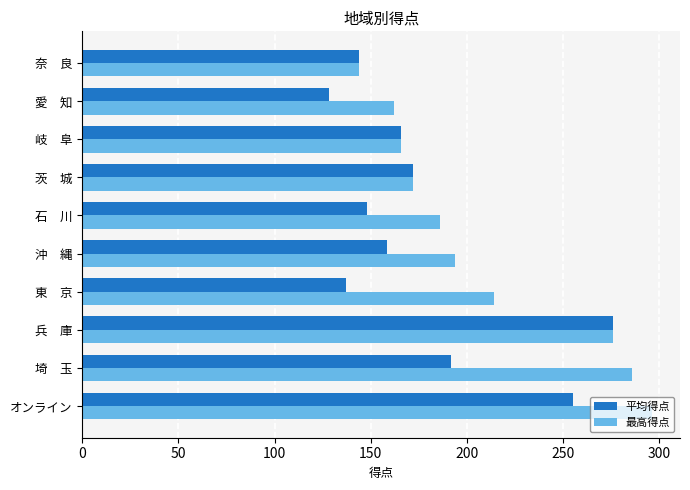

True or false: 最高得点 has a value of 368.7 at 東　京.

False